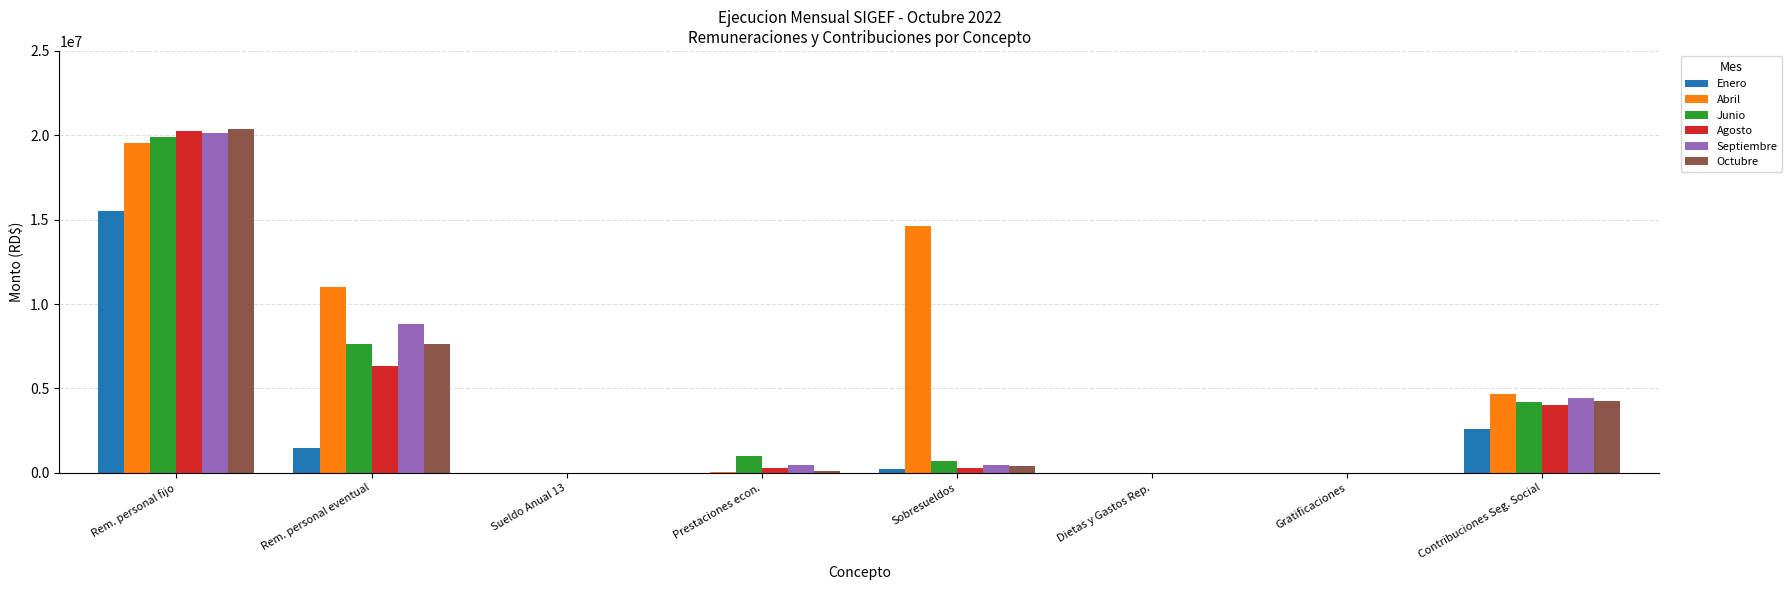

Which series has the largest total across all categories?

Abril